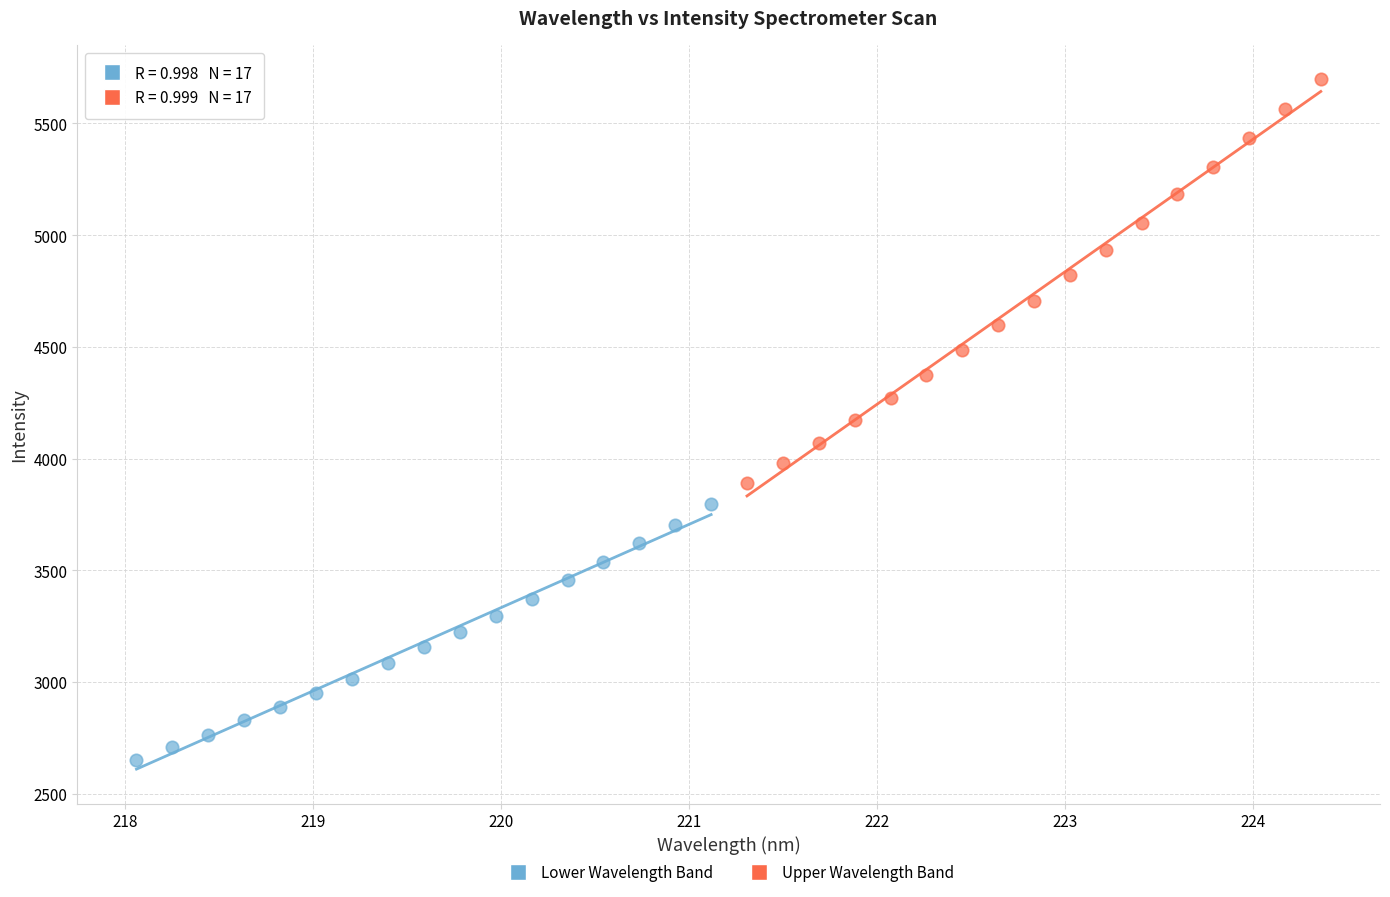

Which series has the widest spread of Y values?

Upper Wavelength Band